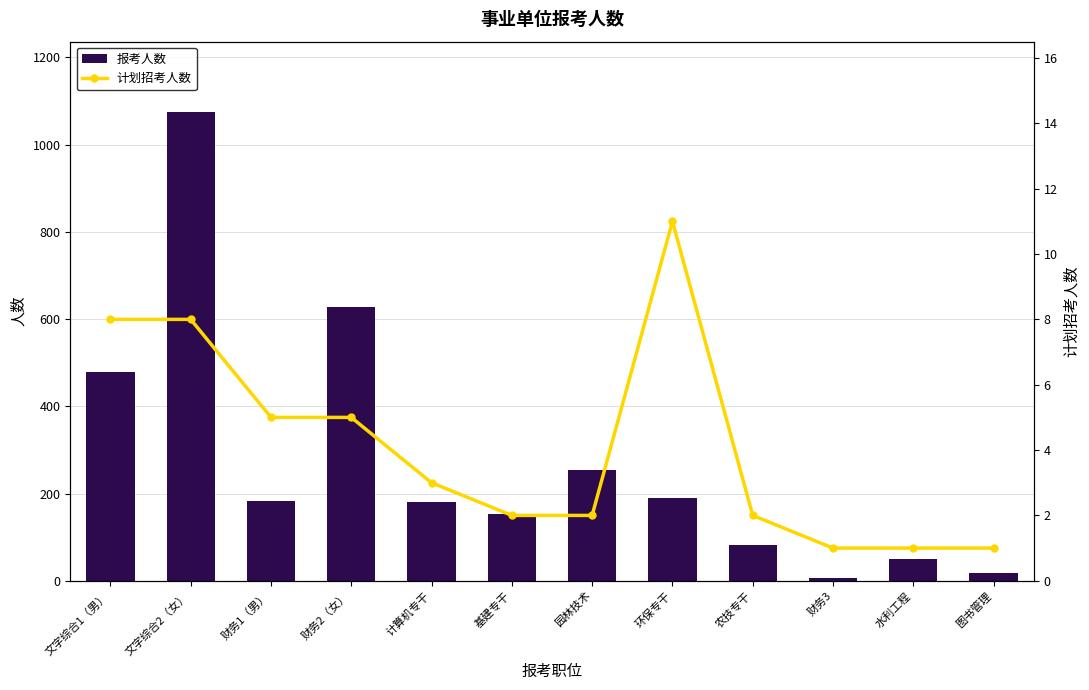

Reading left to right, list all the values displayed in this chart.

报考人数: 文字综合1（男）=479	文字综合2（女）=1075	财务1（男）=184	财务2（女）=628	计算机专干=180	基建专干=153	园林技术=253	环保专干=190	农技专干=81	财务3=7	水利工程=49	图书管理=18
计划招考人数: 文字综合1（男）=8	文字综合2（女）=8	财务1（男）=5	财务2（女）=5	计算机专干=3	基建专干=2	园林技术=2	环保专干=11	农技专干=2	财务3=1	水利工程=1	图书管理=1